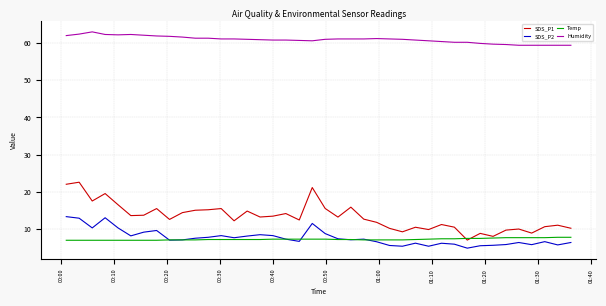

True or false: SDS_P1 has more than 2 points higher than both neighbors.

True